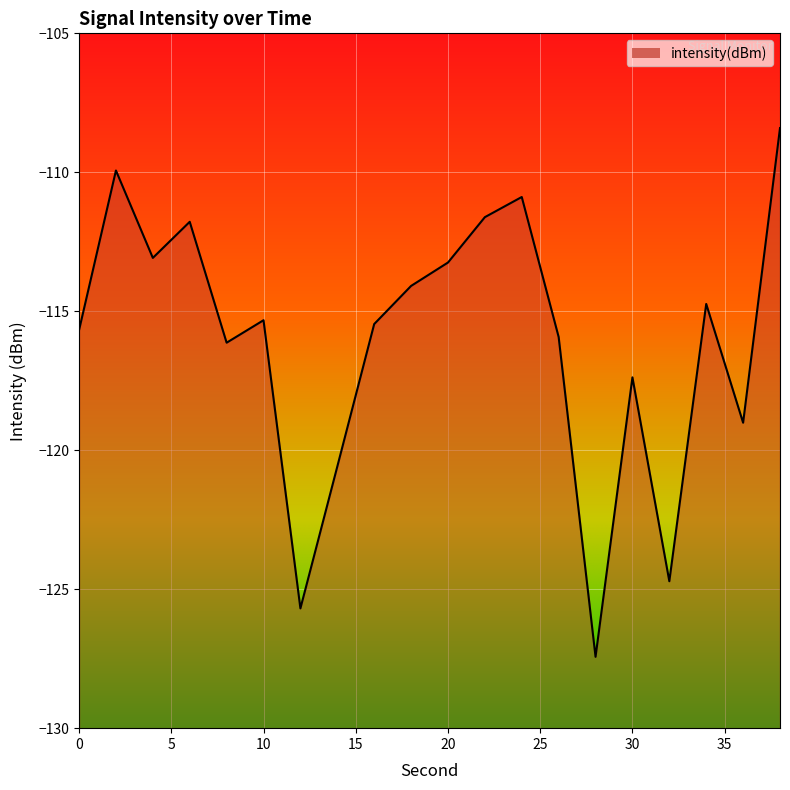

How many data points are less than -115?

11